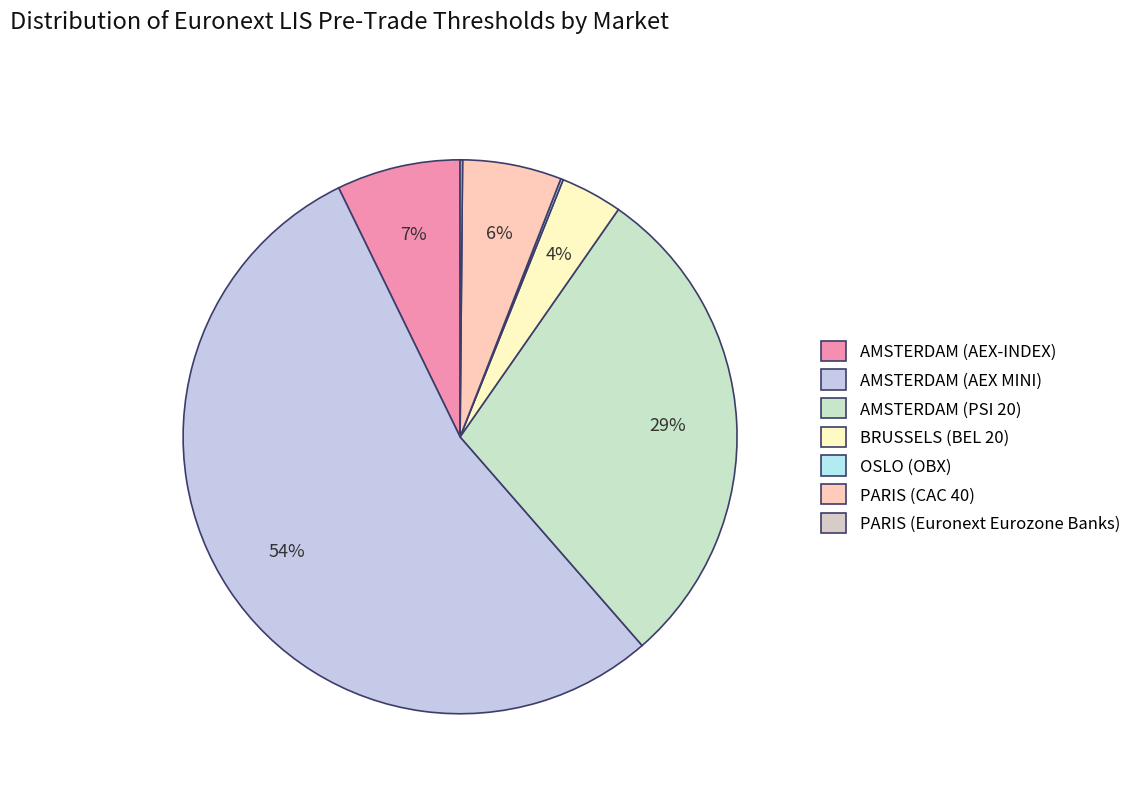

How many slices are in this pie chart?

7